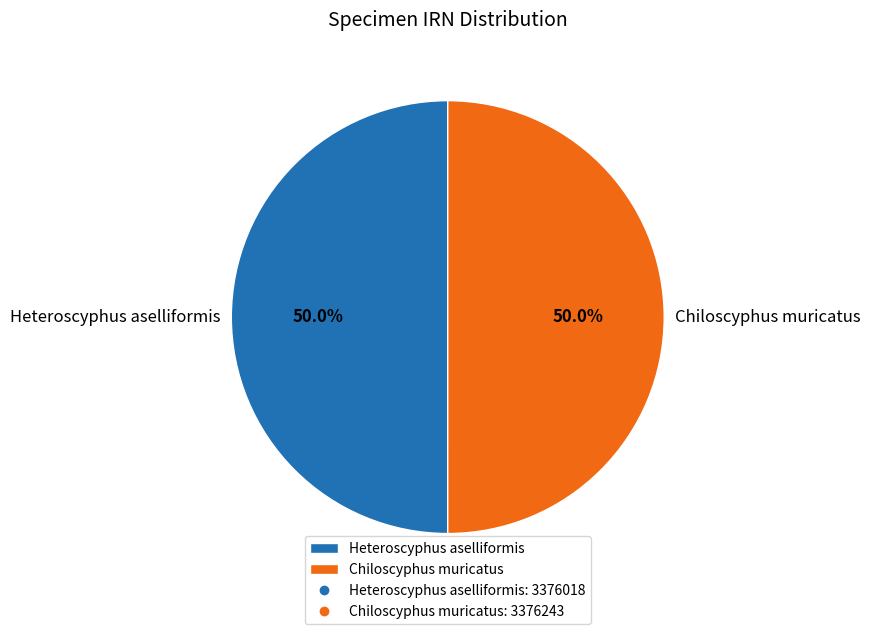

Combined, do Chiloscyphus muricatus and Heteroscyphus aselliformis account for over 50%?

Yes